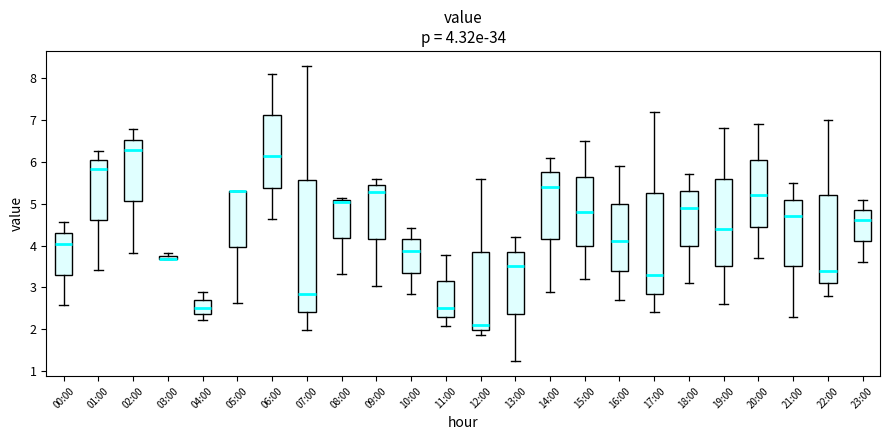

Comparing the boxes themselves (not the whiskers), which one is the tallest?

07:00